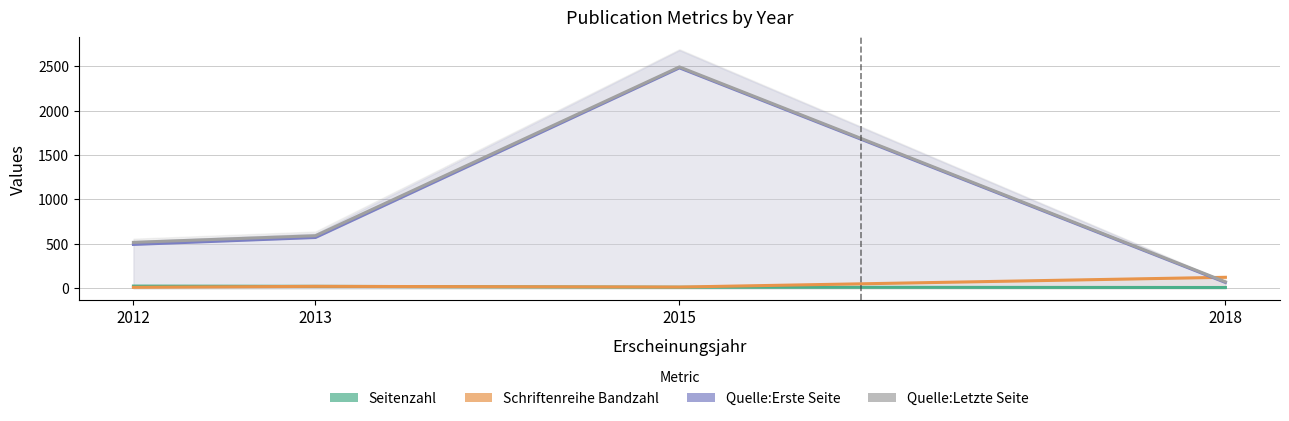

True or false: Seitenzahl and Schriftenreihe Bandzahl intersect in this chart.

False